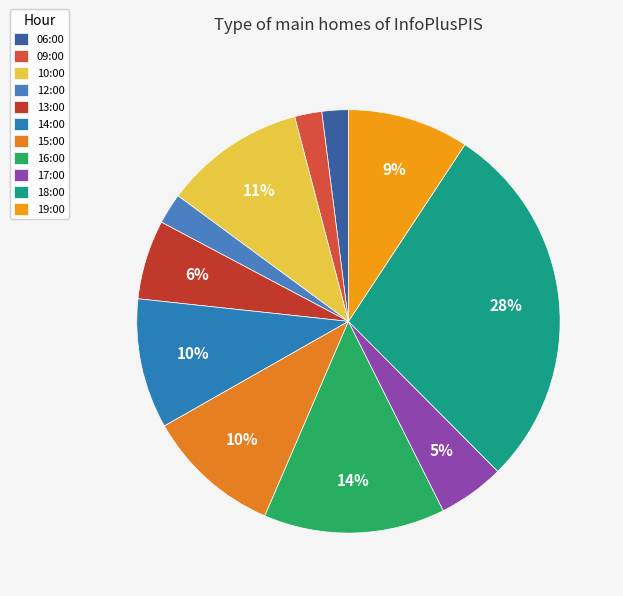

True or false: 15:00 accounts for 18% of the total.

False